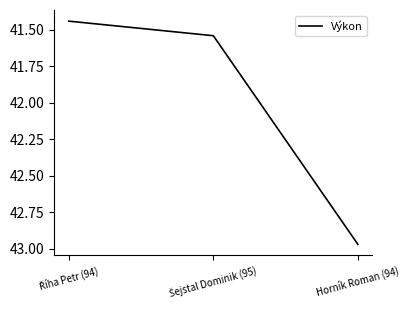

What is the difference between the second highest and minimum values?

0.1